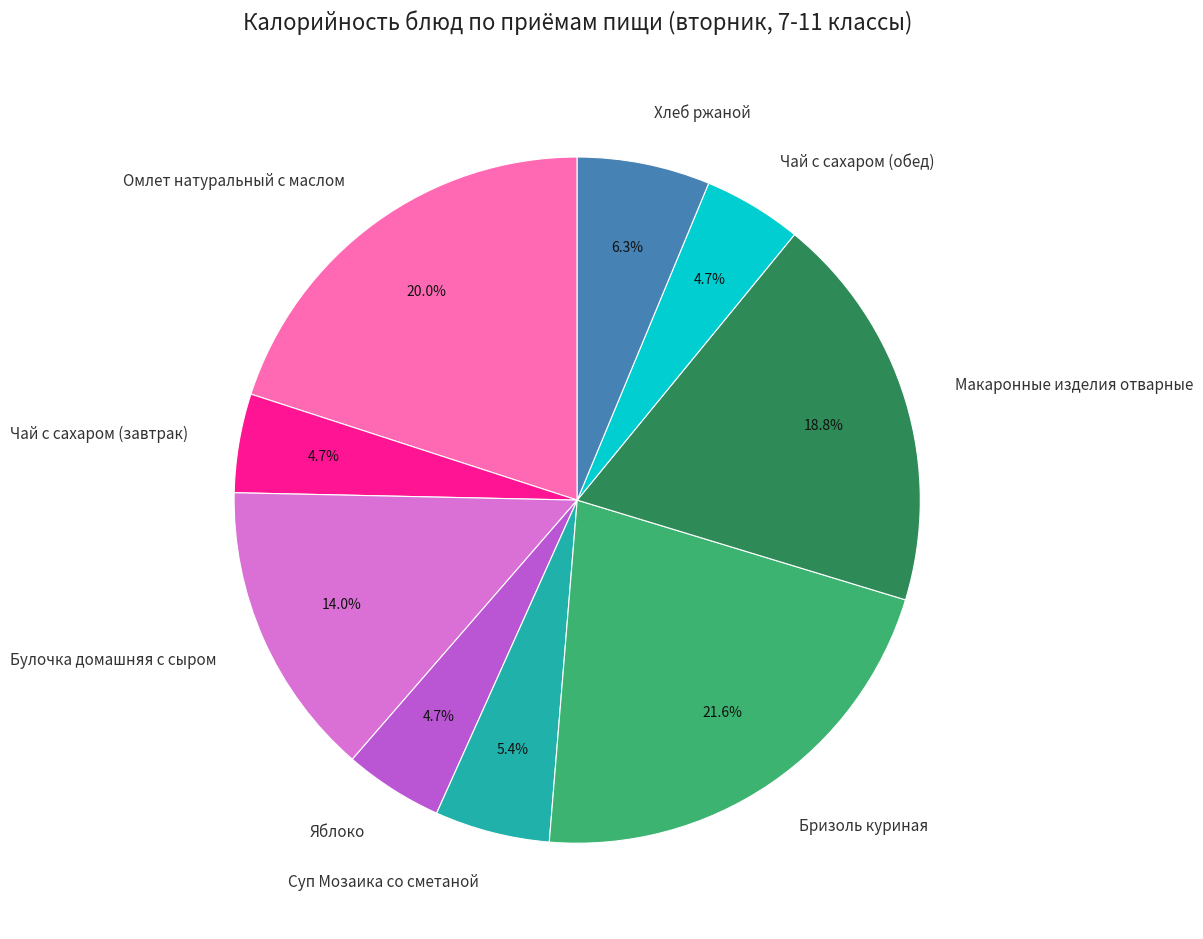

What percentage do Хлеб ржаной and Суп Мозаика со сметаной together represent?

11.7%